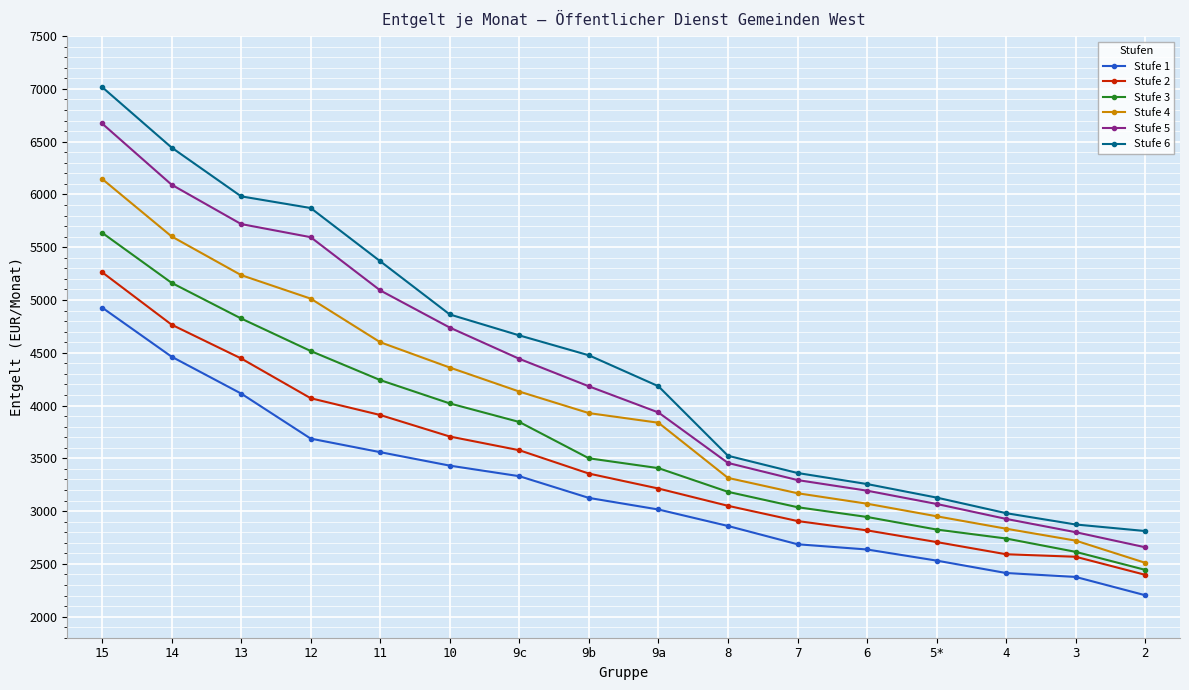

At which category is the sum across all series the highest?

15